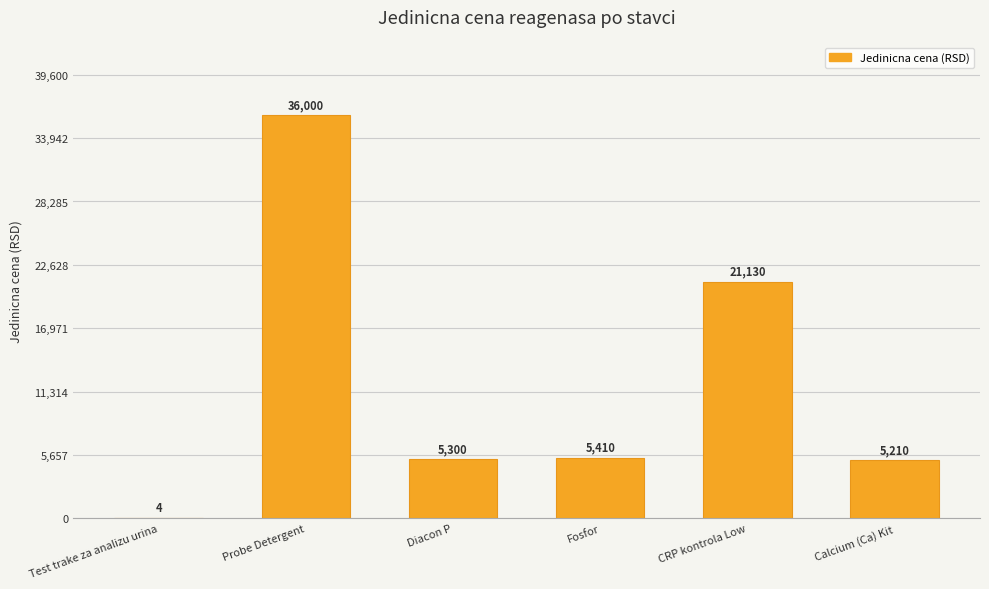

What is the maximum value shown in the chart?

36000.0